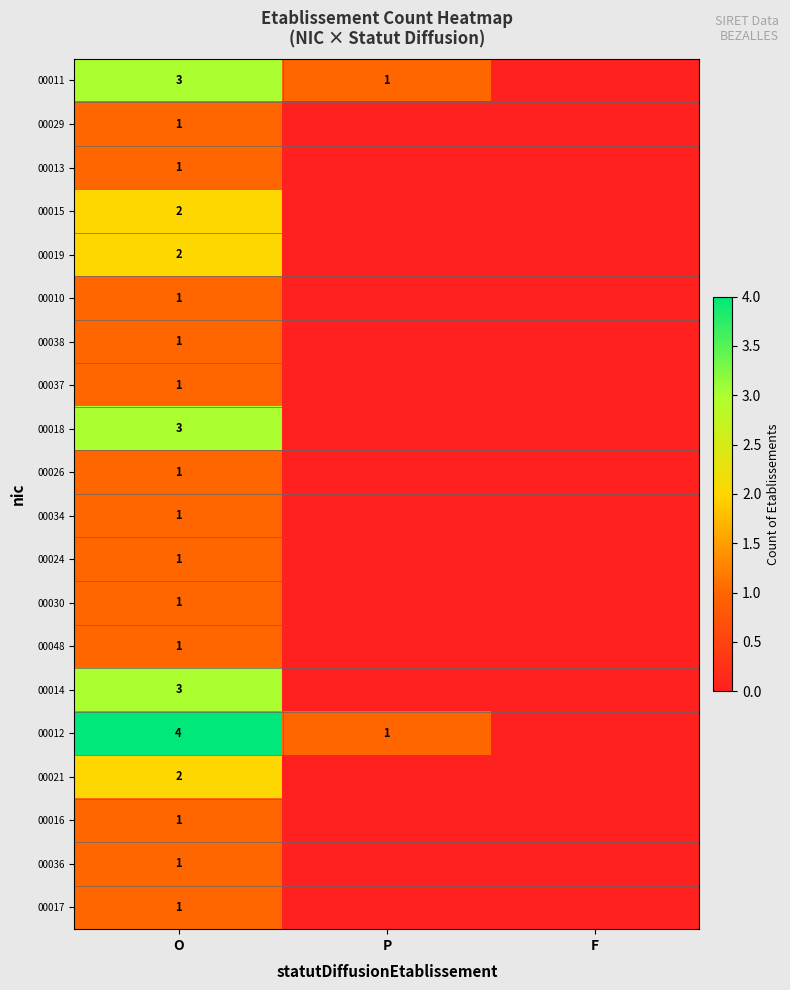

The value of 00011 at P is 1. True or false?

True